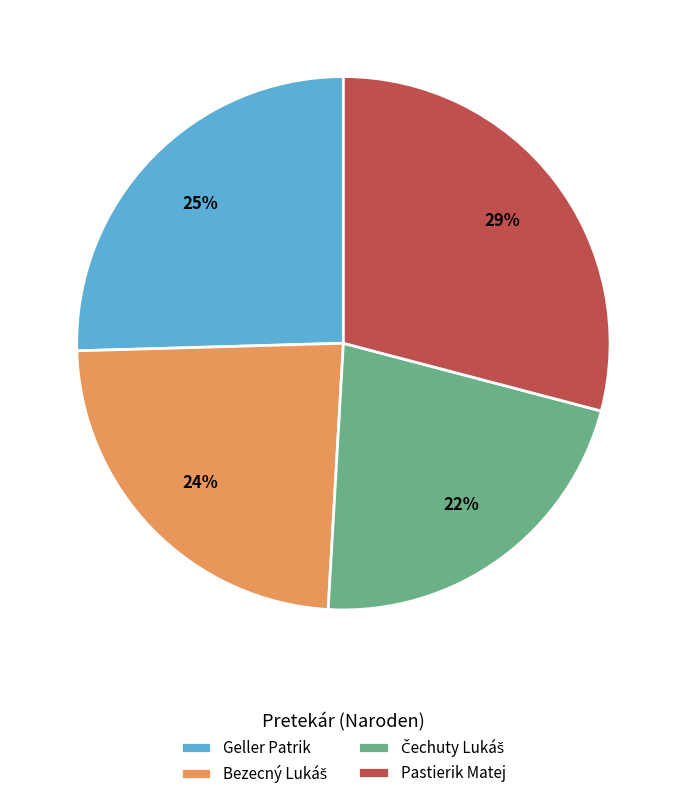

True or false: Geller Patrik accounts for 34% of the total.

False